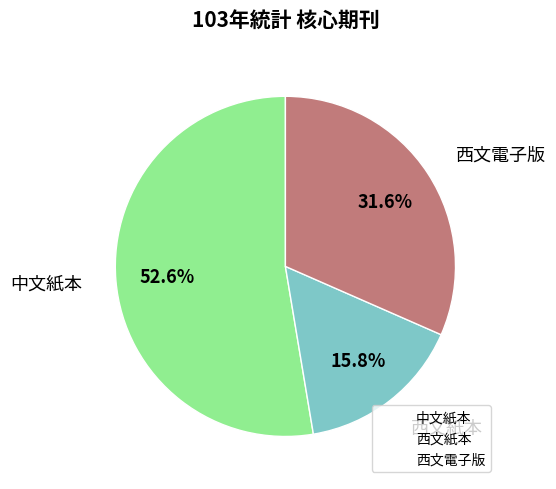

The 中文紙本 slice represents 53% of the pie. True or false?

True